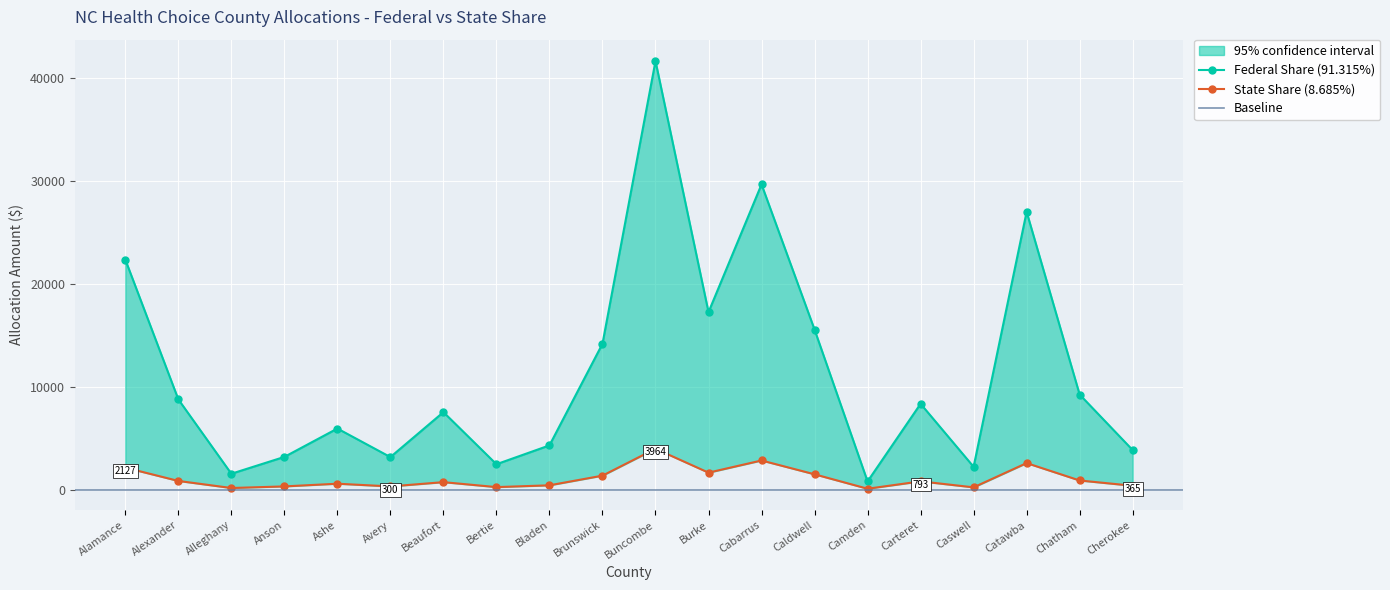

What is the average value of the State Share (Lower) series?

1089